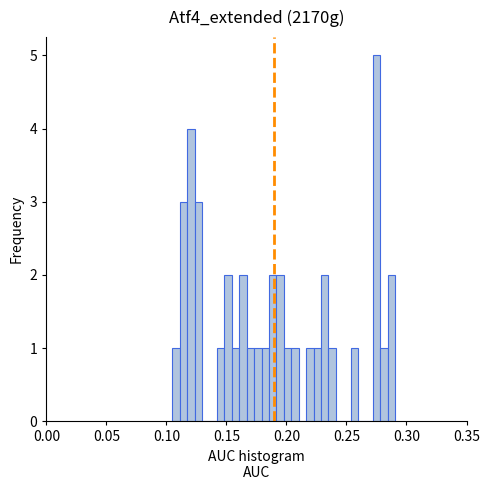

Read against the x-axis, roughly where is the centre of the tallest bar?

0.275